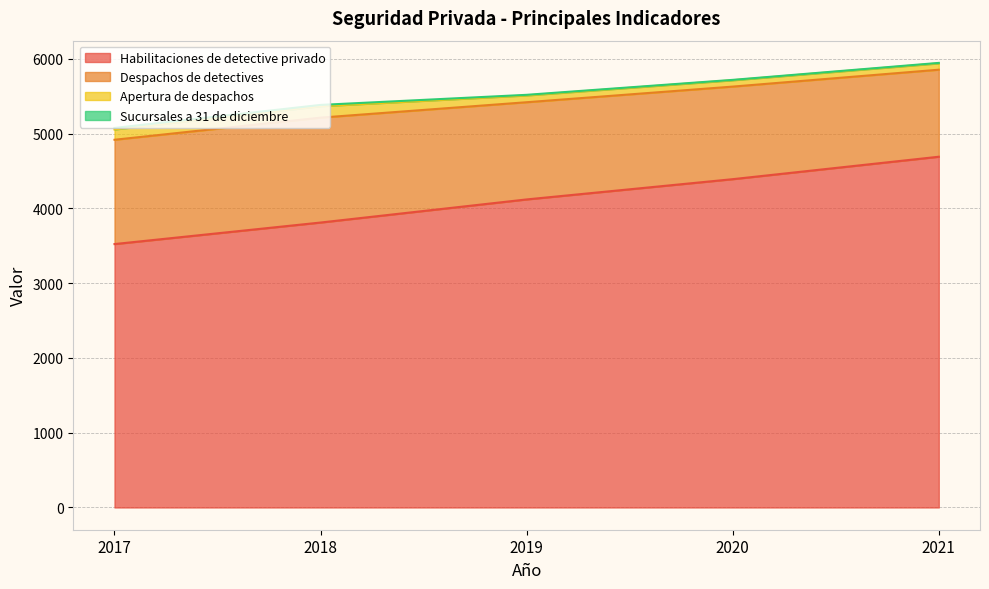

Rank the series by their maximum value, from lowest to highest.

Sucursales a 31 de diciembre, Apertura de despachos, Despachos de detectives, Habilitaciones de detective privado